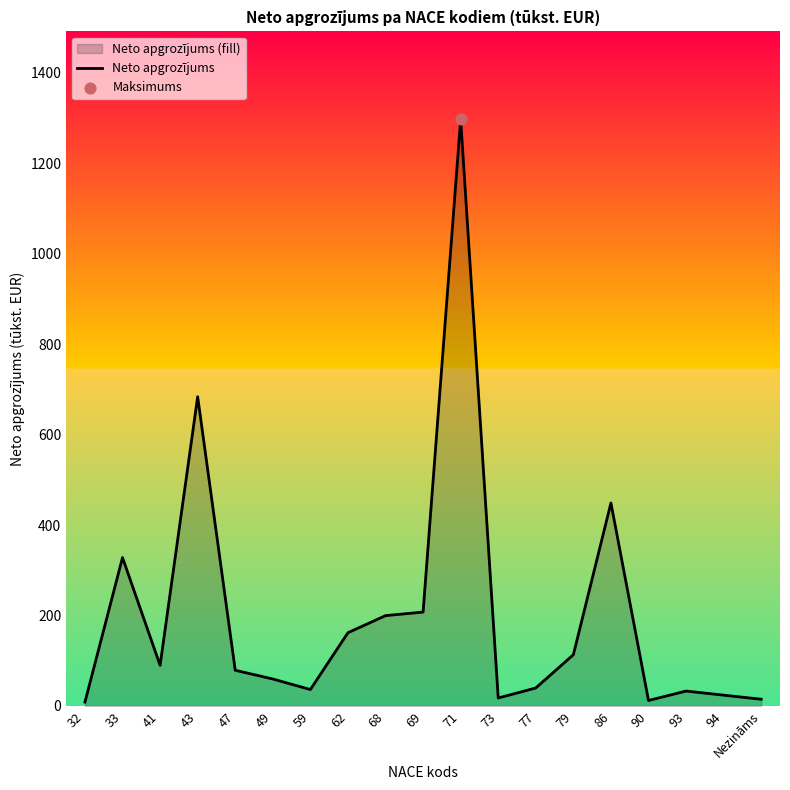

What is the change in value from 47 to 77?

-39.1